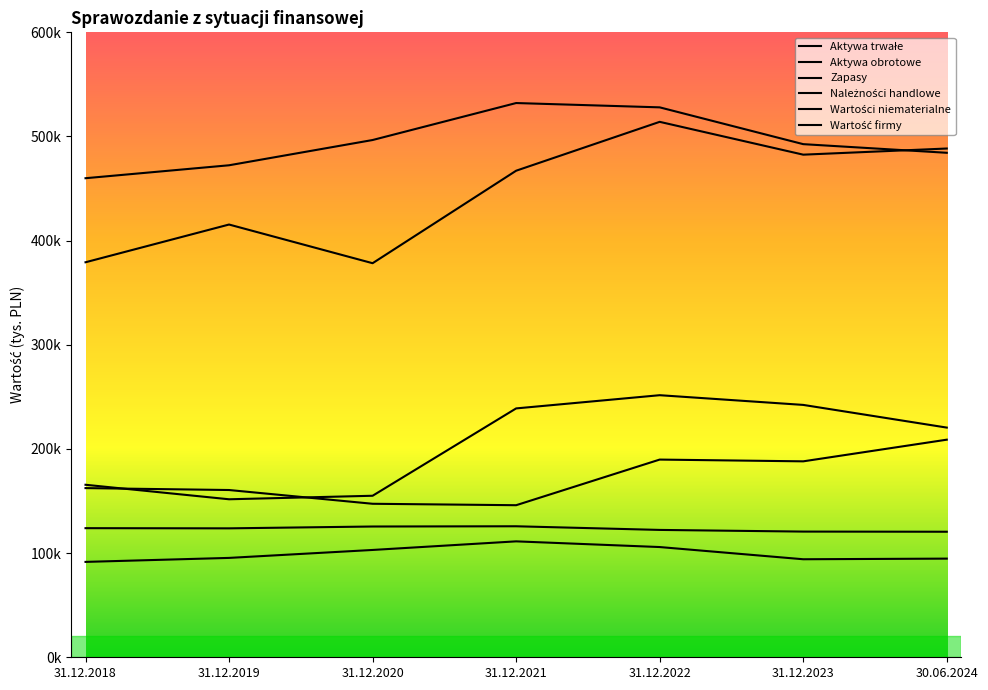

Reading left to right, extract all data points from this chart.

Aktywa trwałe: 31.12.2018=459944	31.12.2019=472363	31.12.2020=496611	31.12.2021=532118	31.12.2022=527979	31.12.2023=492647	30.06.2024=484352
Aktywa obrotowe: 31.12.2018=379246	31.12.2019=415473	31.12.2020=378338	31.12.2021=467142	31.12.2022=514068	31.12.2023=482551	30.06.2024=488455
Zapasy: 31.12.2018=165625	31.12.2019=151698	31.12.2020=155074	31.12.2021=238934	31.12.2022=251617	31.12.2023=242296	30.06.2024=220518
Należności handlowe: 31.12.2018=162428	31.12.2019=160579	31.12.2020=147374	31.12.2021=145998	31.12.2022=189804	31.12.2023=188117	30.06.2024=208913
Wartości niematerialne: 31.12.2018=91575	31.12.2019=95406	31.12.2020=103038	31.12.2021=111294	31.12.2022=105831	31.12.2023=94114	30.06.2024=94718
Wartość firmy: 31.12.2018=123959	31.12.2019=123785	31.12.2020=125546	31.12.2021=125777	31.12.2022=122275	31.12.2023=120672	30.06.2024=120524